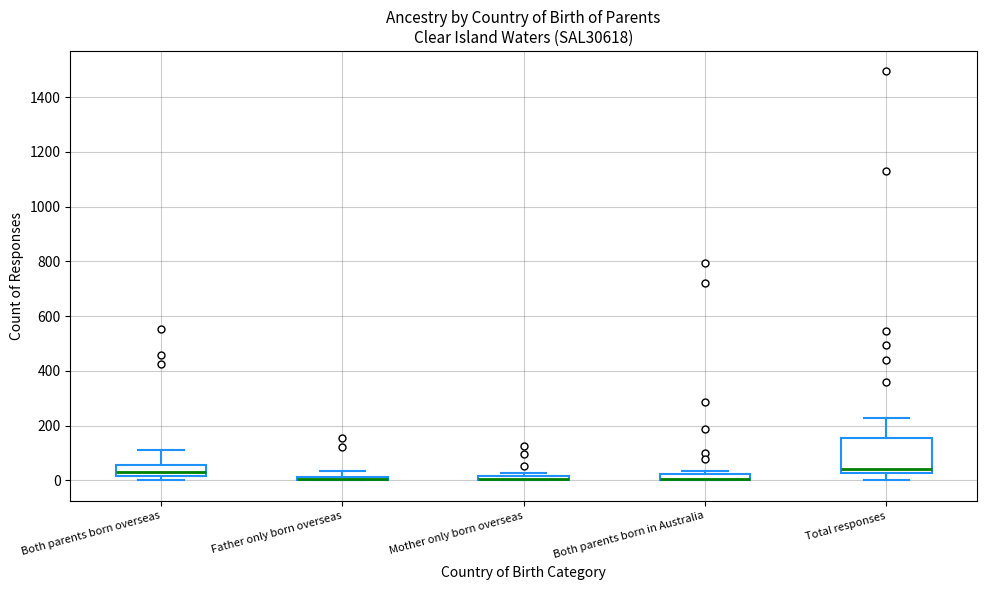

Where does the upper whisker of the box for Both parents born overseas end on the y-axis? The values are not printed on the chart, so give them approximately, as read against the axis.

120